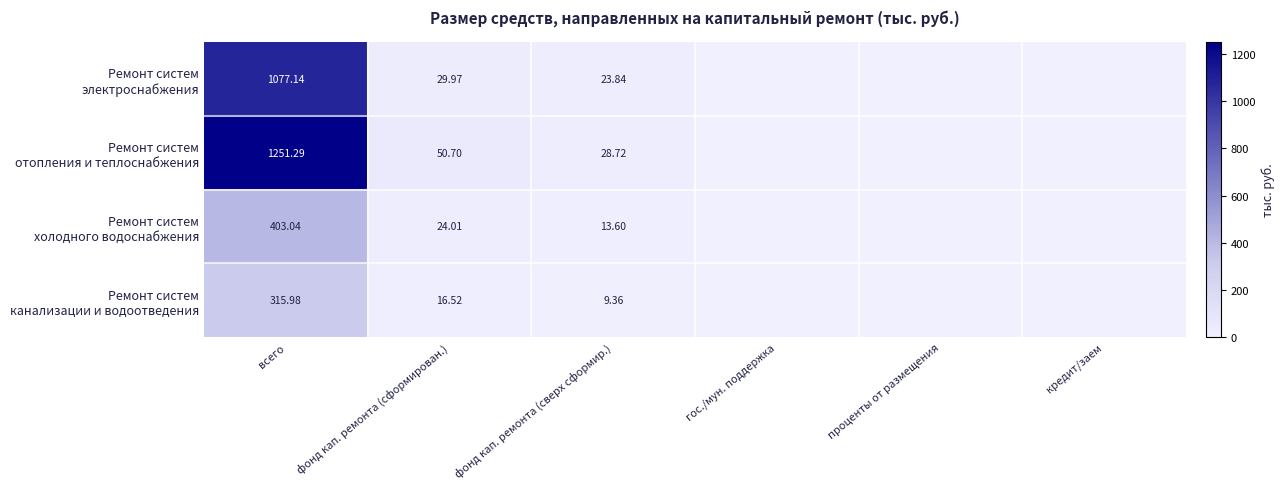

Which series has the largest range (max minus min)?

Ремонт систем отопления и теплоснабжения